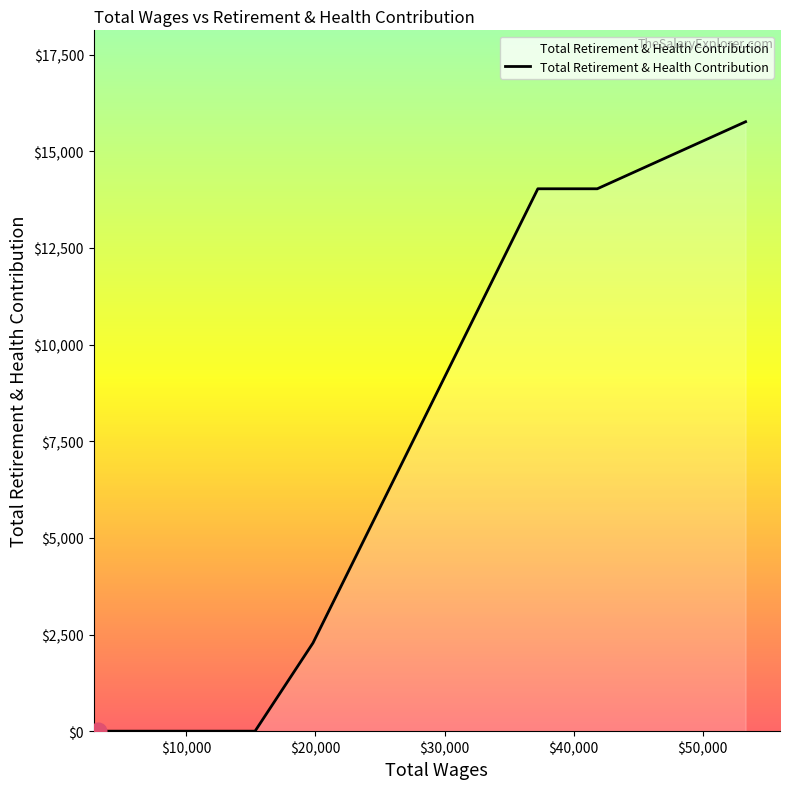

How many distinct data groups are displayed?

1